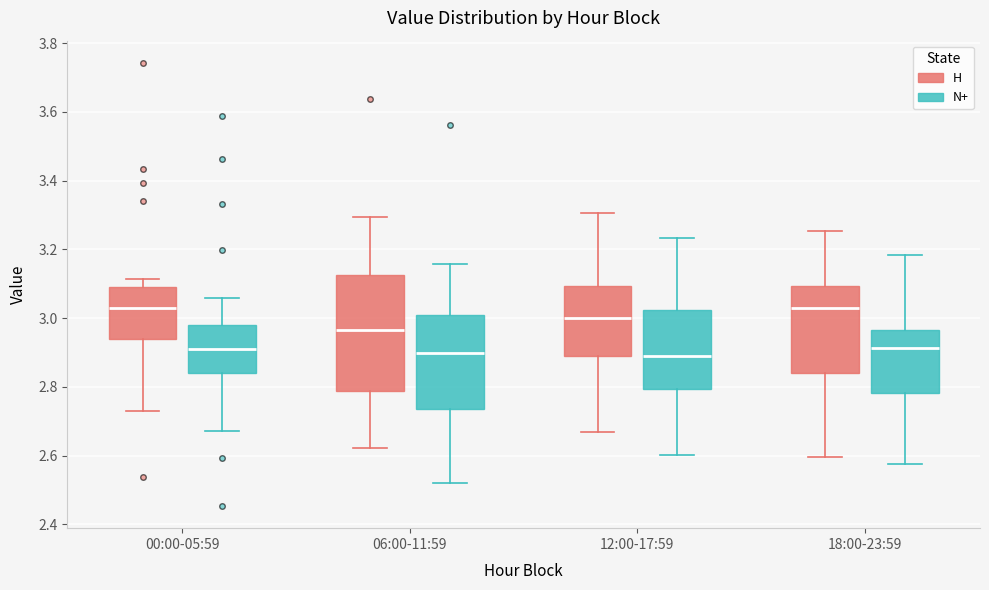

Reading left to right, transcribe this box plot: for each box, give where its median line is, the range the box spans, and where its two whiskers end, as read against the y-axis. The values are not printed on the chart, so give them approximately, as read against the axis.

00:00-05:59 (H): median 3.02, box 2.94 to 3.10, whiskers 2.72 to 3.12
00:00-05:59 (N+): median 2.90, box 2.84 to 2.98, whiskers 2.68 to 3.06
06:00-11:59 (H): median 2.96, box 2.78 to 3.12, whiskers 2.62 to 3.30
06:00-11:59 (N+): median 2.90, box 2.74 to 3.00, whiskers 2.52 to 3.16
12:00-17:59 (H): median 3.00, box 2.88 to 3.10, whiskers 2.66 to 3.30
12:00-17:59 (N+): median 2.88, box 2.80 to 3.02, whiskers 2.60 to 3.24
18:00-23:59 (H): median 3.04, box 2.84 to 3.10, whiskers 2.60 to 3.26
18:00-23:59 (N+): median 2.92, box 2.78 to 2.96, whiskers 2.58 to 3.18